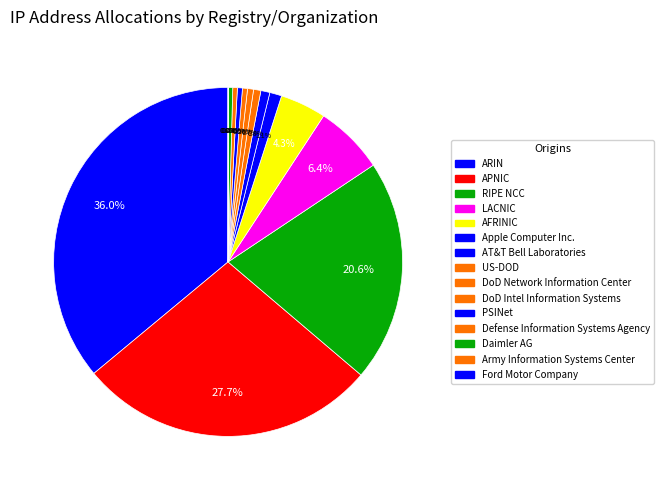

Does AFRINIC account for over 50% of the chart?

No